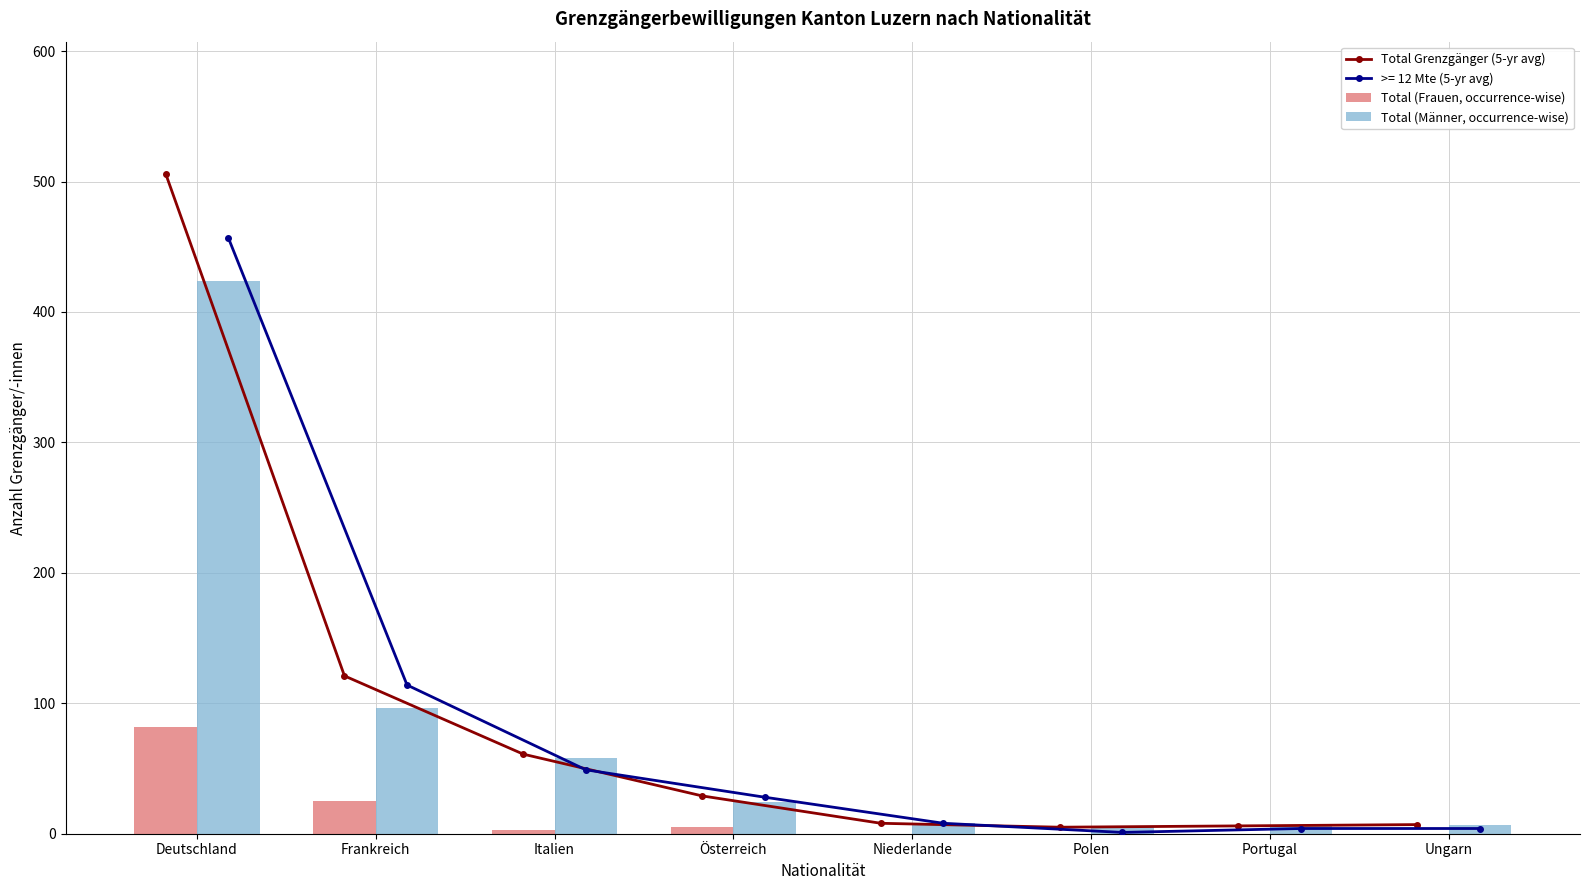

At which label does Total (Frauen, occurrence-wise) first exceed 3?

Deutschland